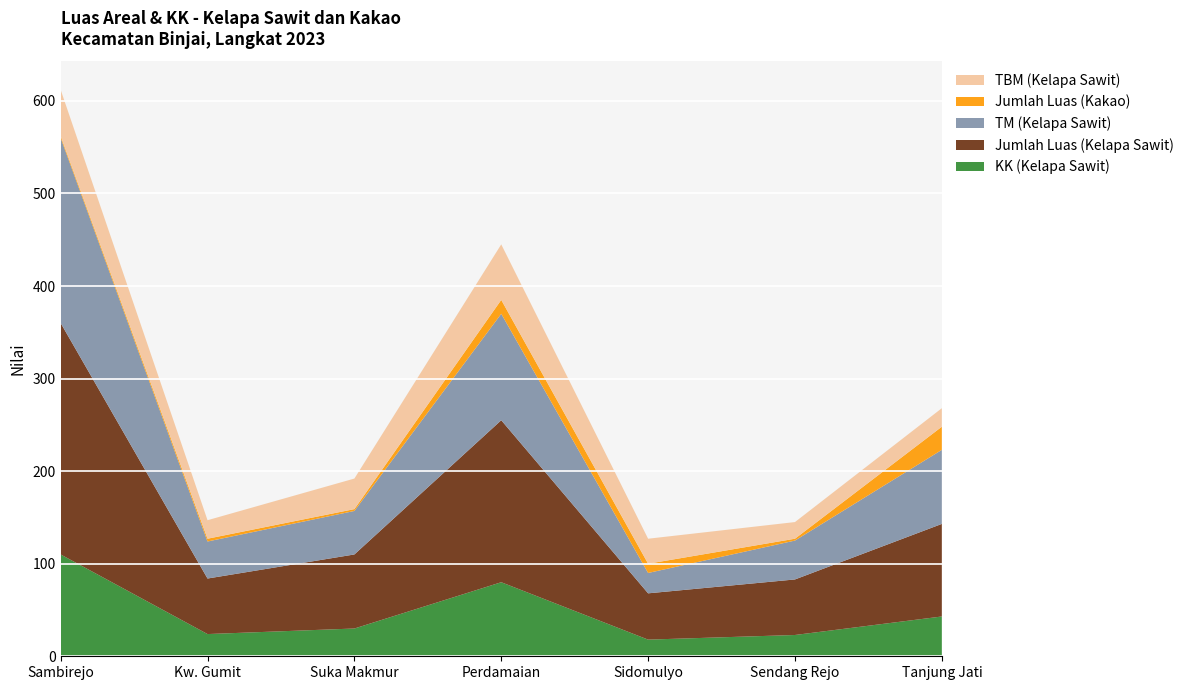

Reading right to left, what are all the values shown in this chart?

KK (Kelapa Sawit): 43	23	18	80	30	24	110
Jumlah Luas (Kelapa Sawit): 100	60	50	175	80	60	250
TM (Kelapa Sawit): 80	42	22	115	47	40	200
Jumlah Luas (Kakao): 25	2	10	15	2	3	2
TBM (Kelapa Sawit): 20	18	27	60	33	20	50